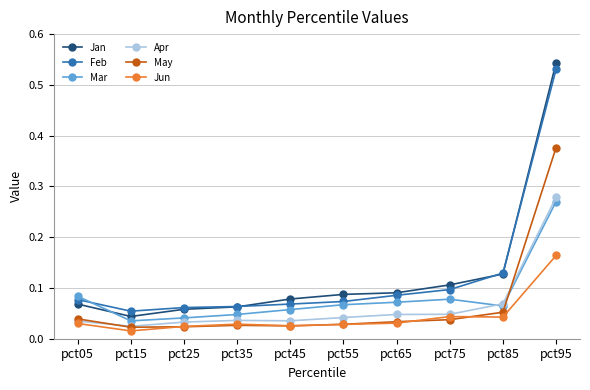

What are all the series names shown in the legend?

Jan, Feb, Mar, Apr, May, Jun